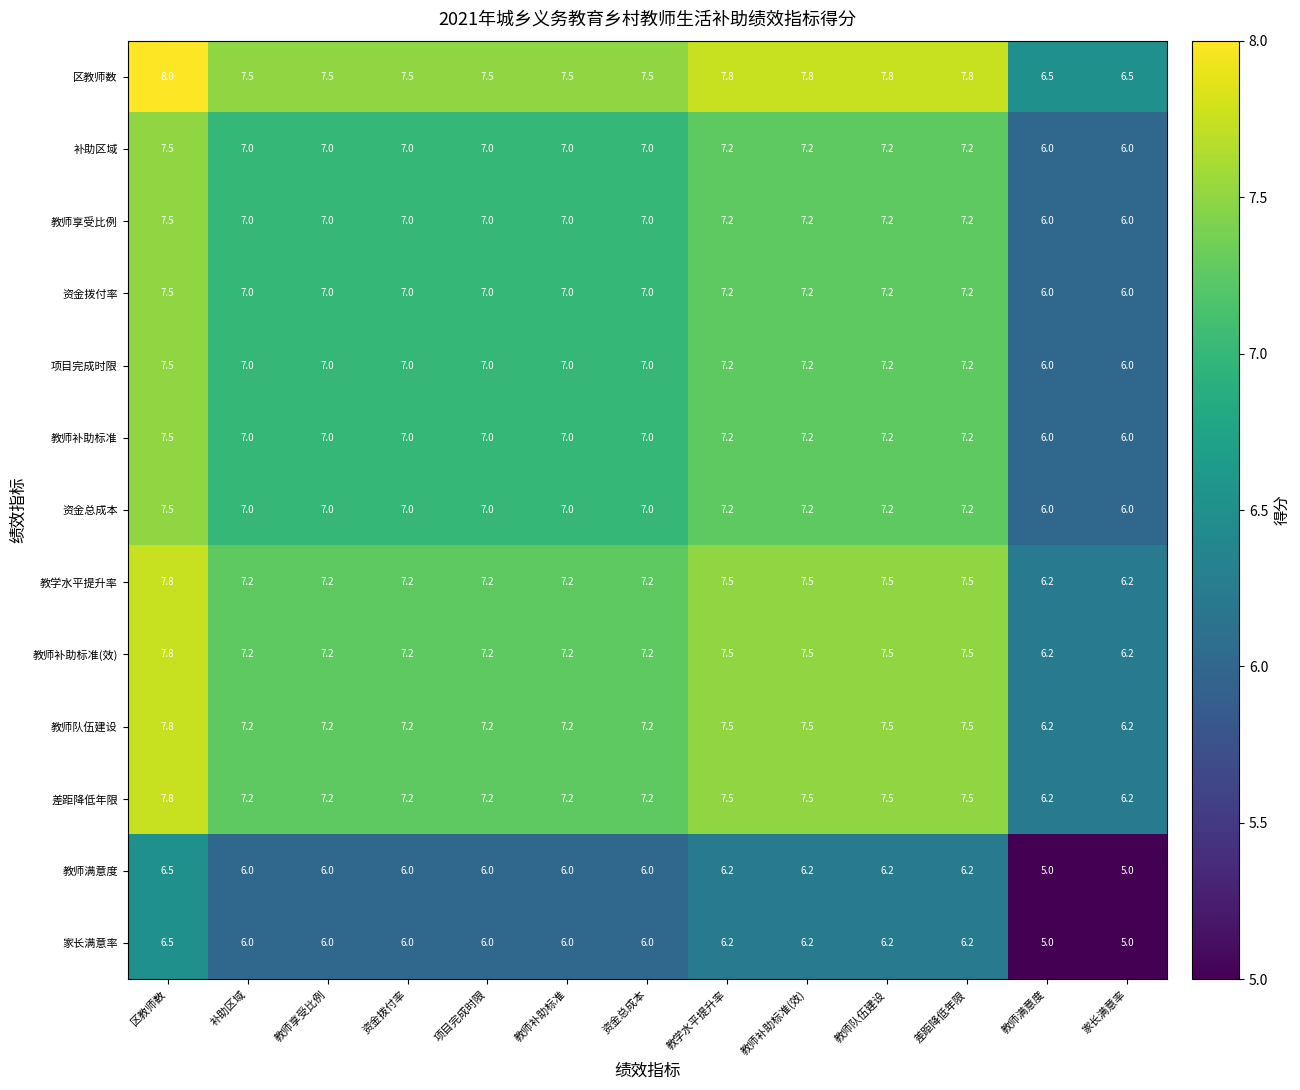

What is the difference between the second highest and second lowest values in the 差距降低年限 series?

1.3